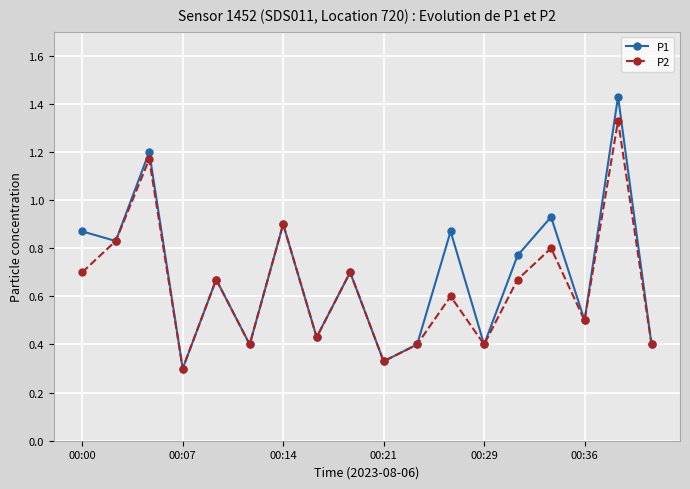

Rank the series by their maximum value, from lowest to highest.

P2, P1